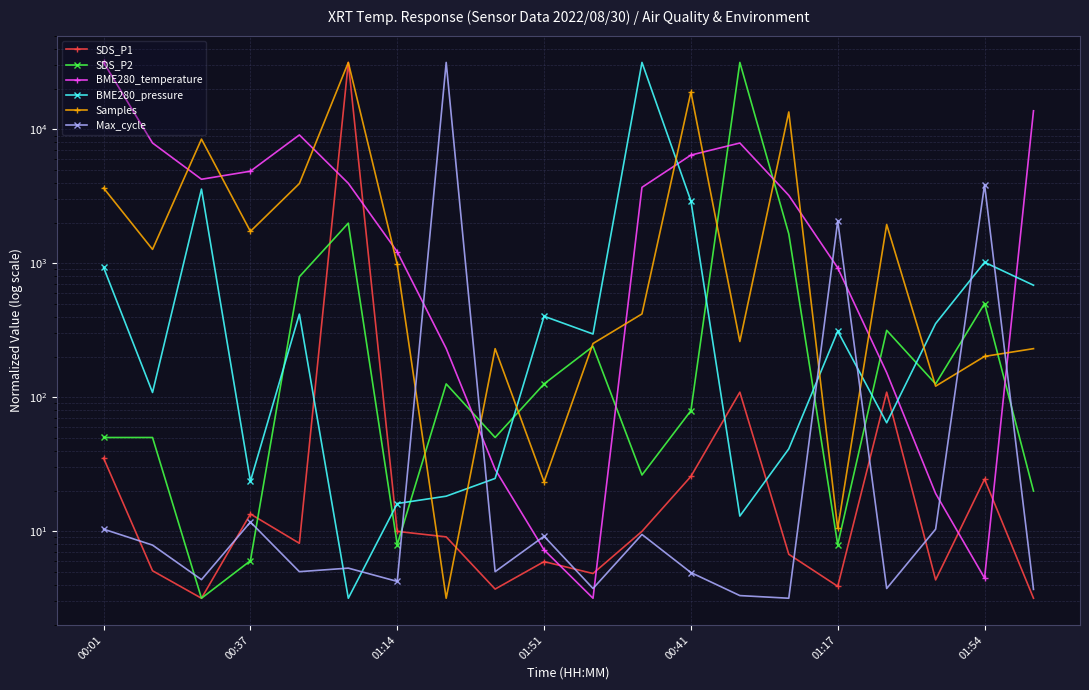

What is the label of the 15th point from the left?

14